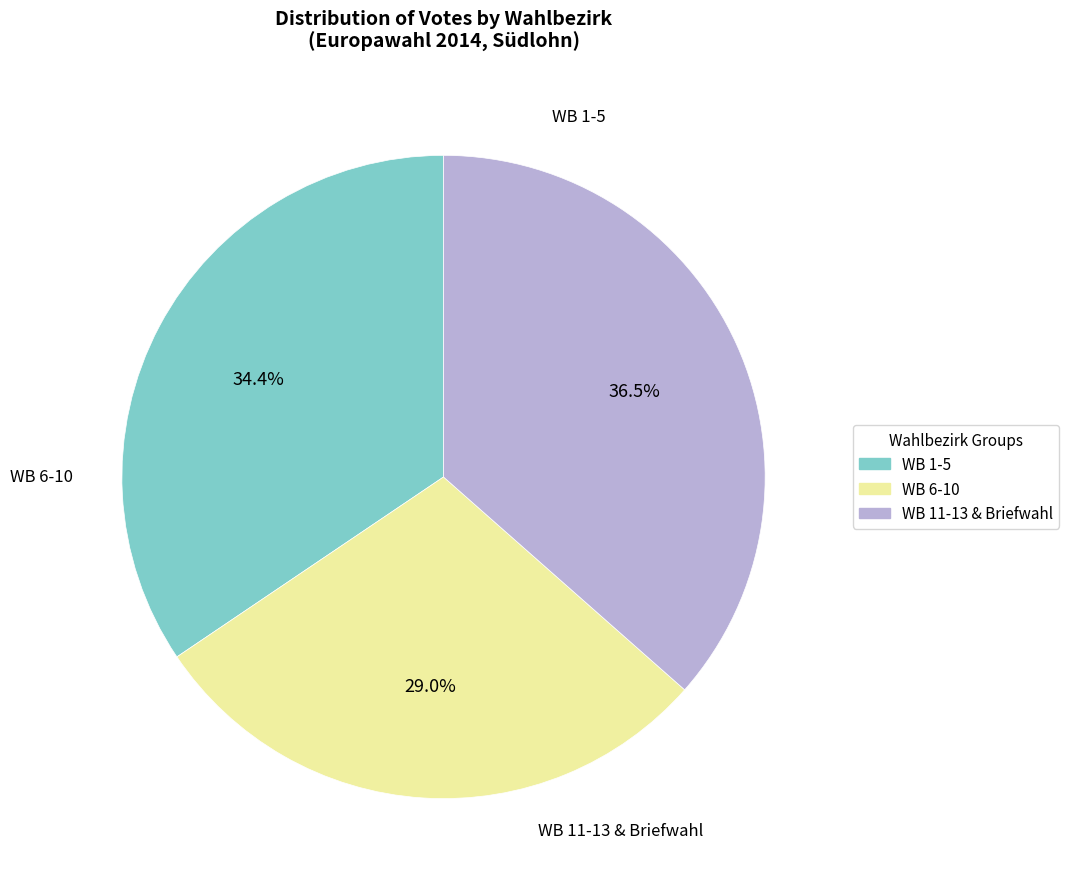

Does WB 1-5 account for over 50% of the chart?

No